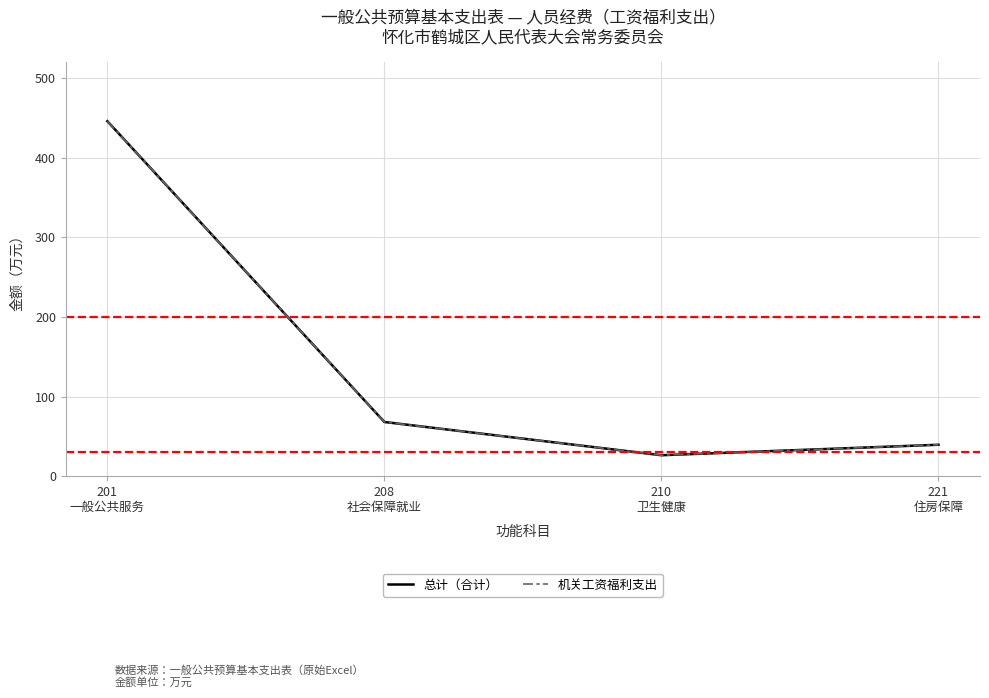

What is the minimum value shown in the chart?

26.3